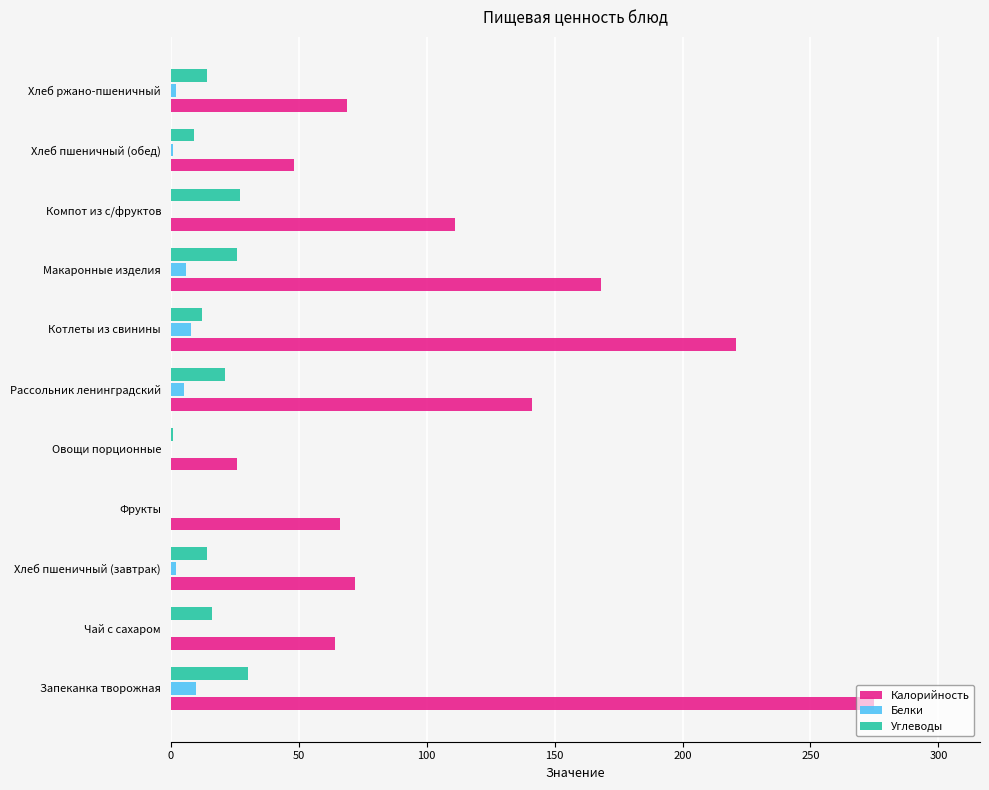

What is the total value across all series at Чай с сахаром?

80